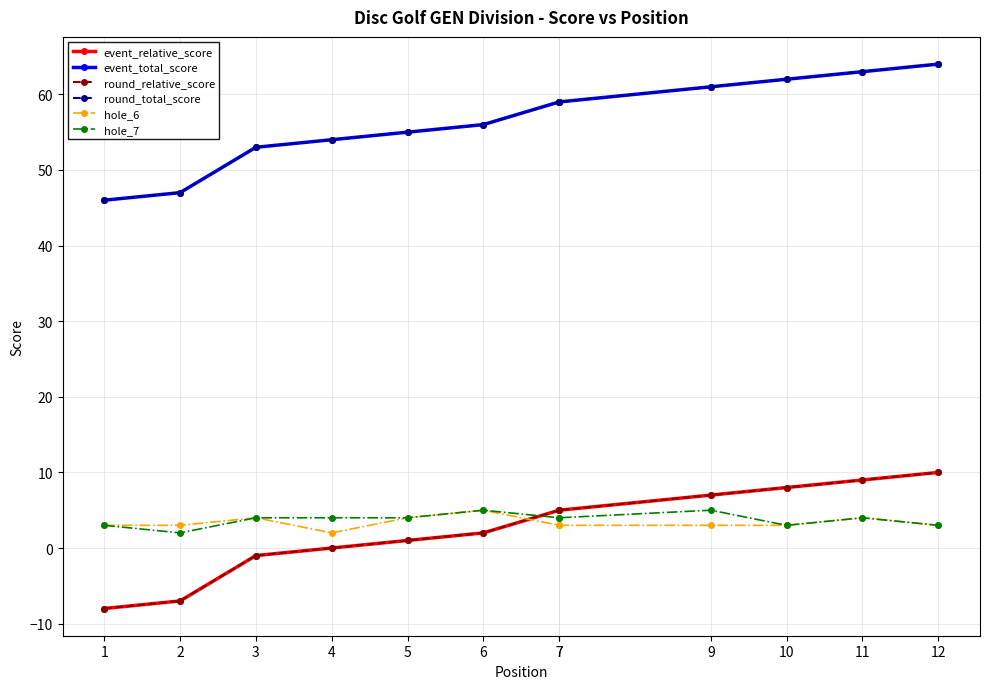

What is the average value of the hole_6 series?

3